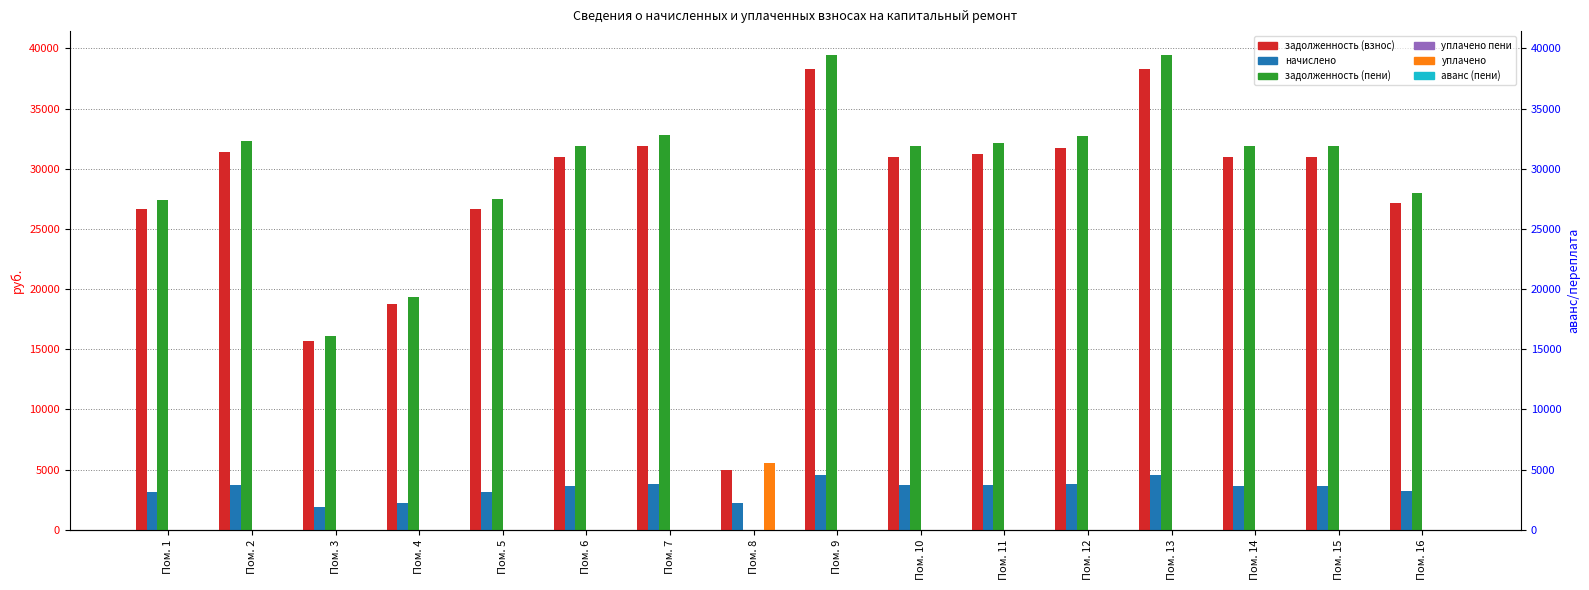

The уплачено series shows 3125.9 at Пом. 10. True or false?

False